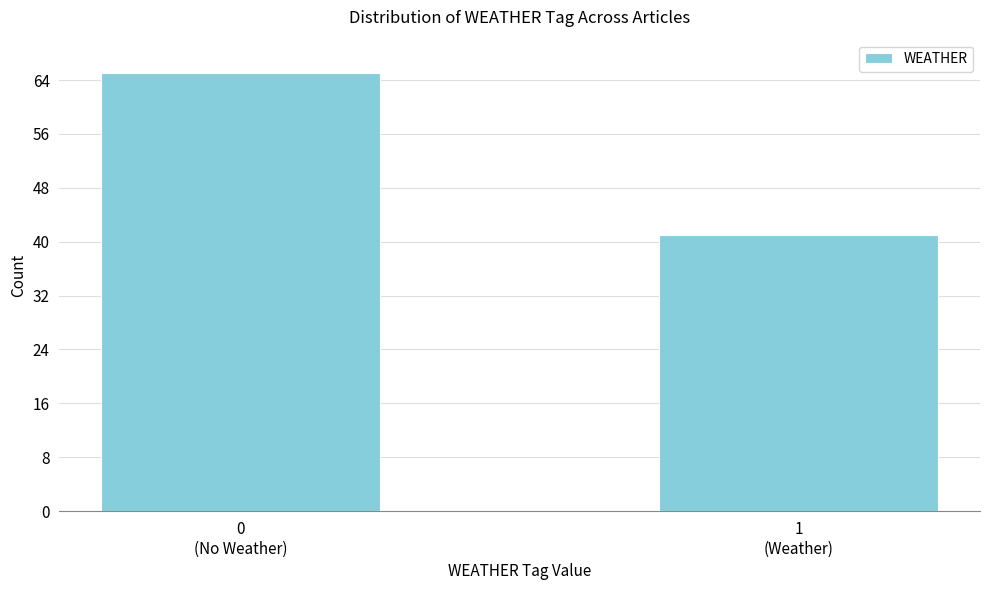

Reading right to left, transcribe all the data shown in this chart.

41	65